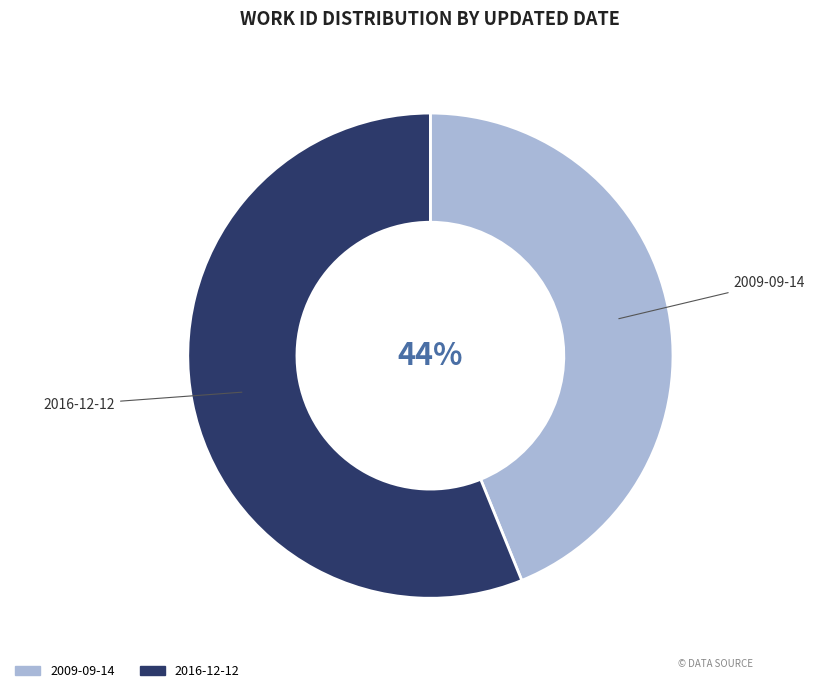

To the nearest percent, what is the difference between the 2009-09-14 and 2016-12-12 slice percentages?

12%